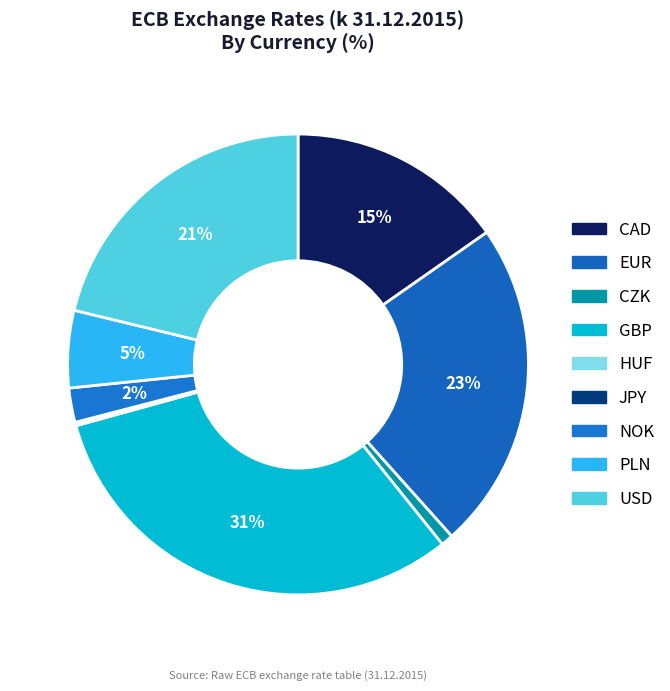

Count the number of slices in the pie.

9